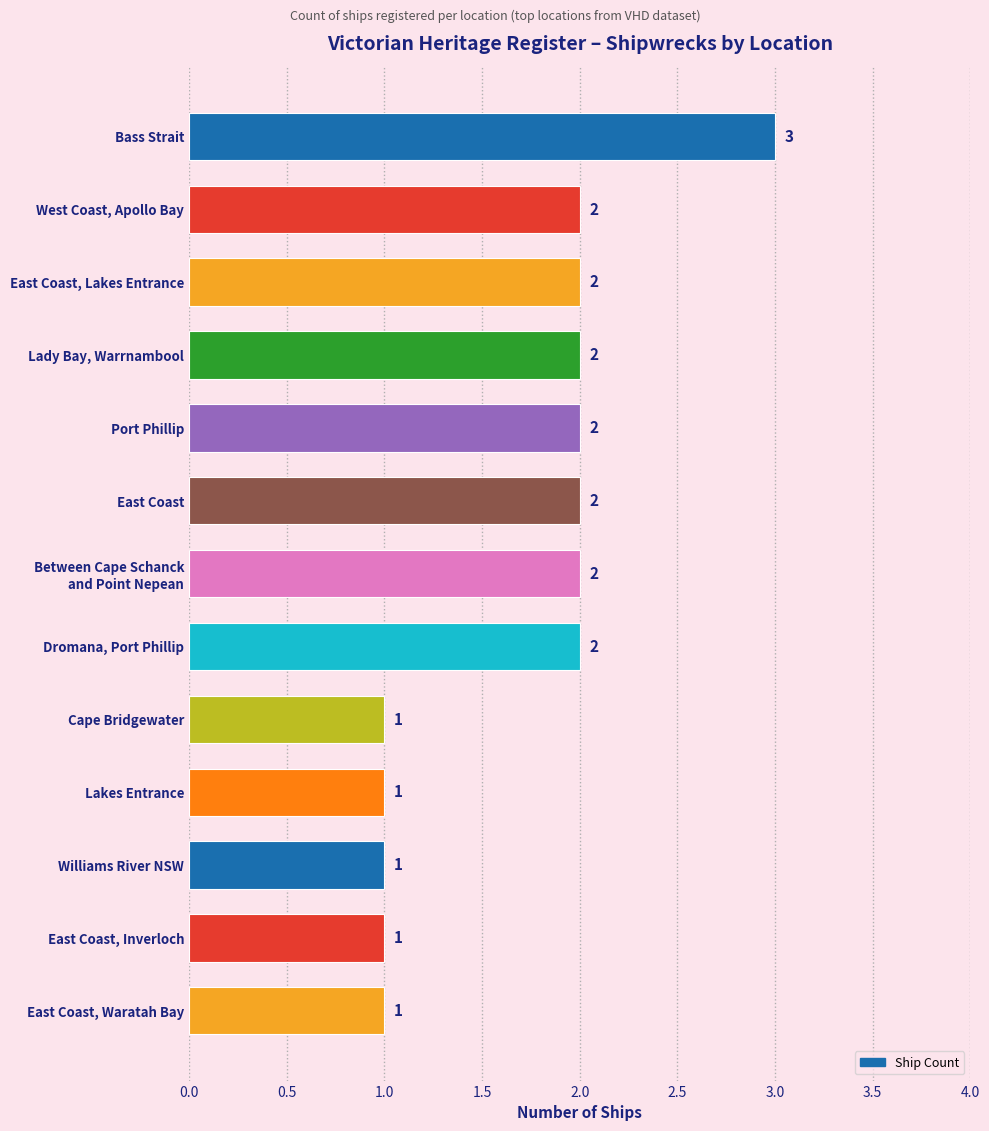

At which category does the chart reach its peak across all series?

Bass Strait